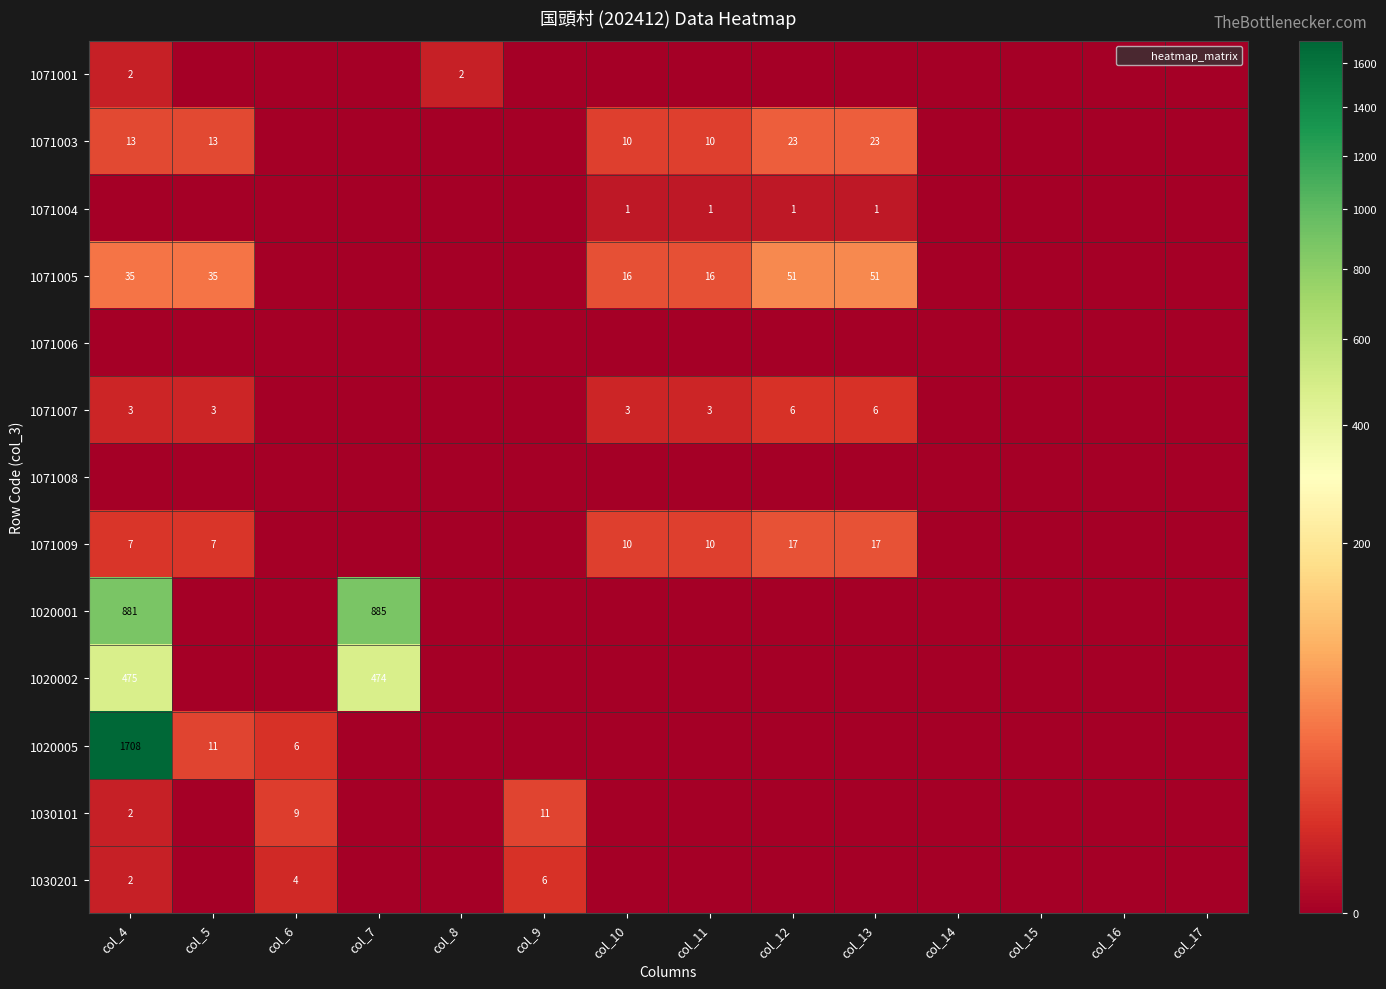

Which category has the highest value in the 1071001 series?

col_4